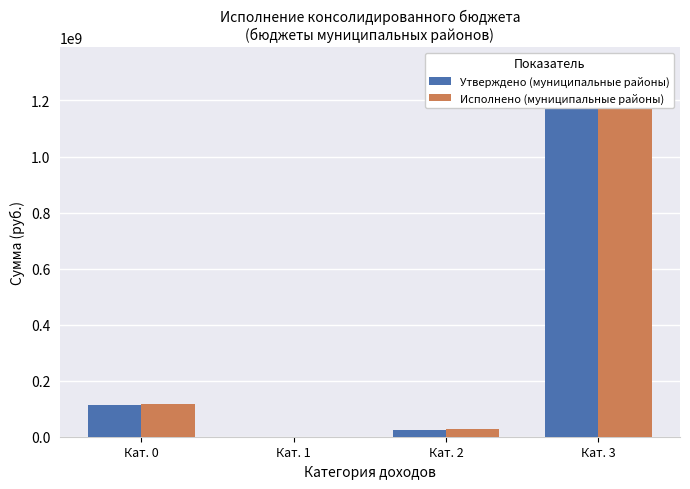

What is the difference between the second highest and second lowest values in the Утверждено (муниципальные районы) series?

89761321.0